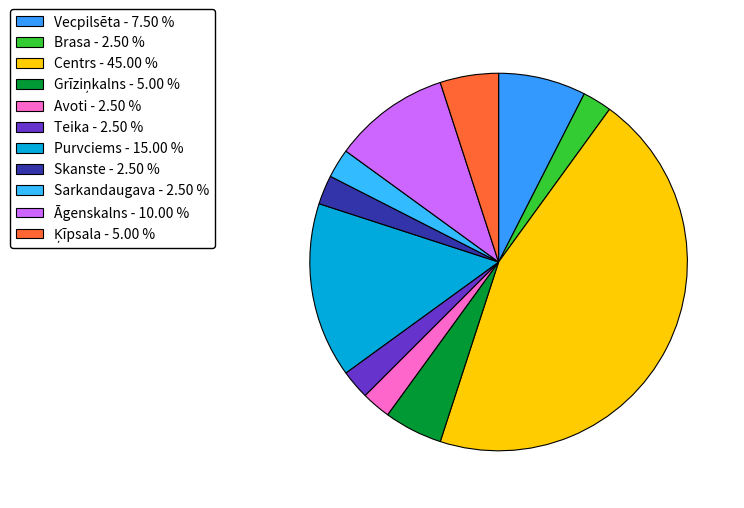

Which category has the smallest portion of the pie?

Brasa